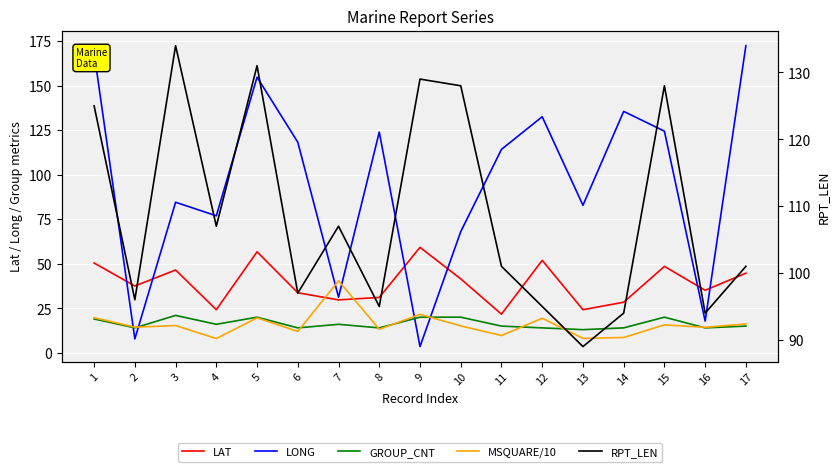

Is this an area chart (filled region under the line)?

No